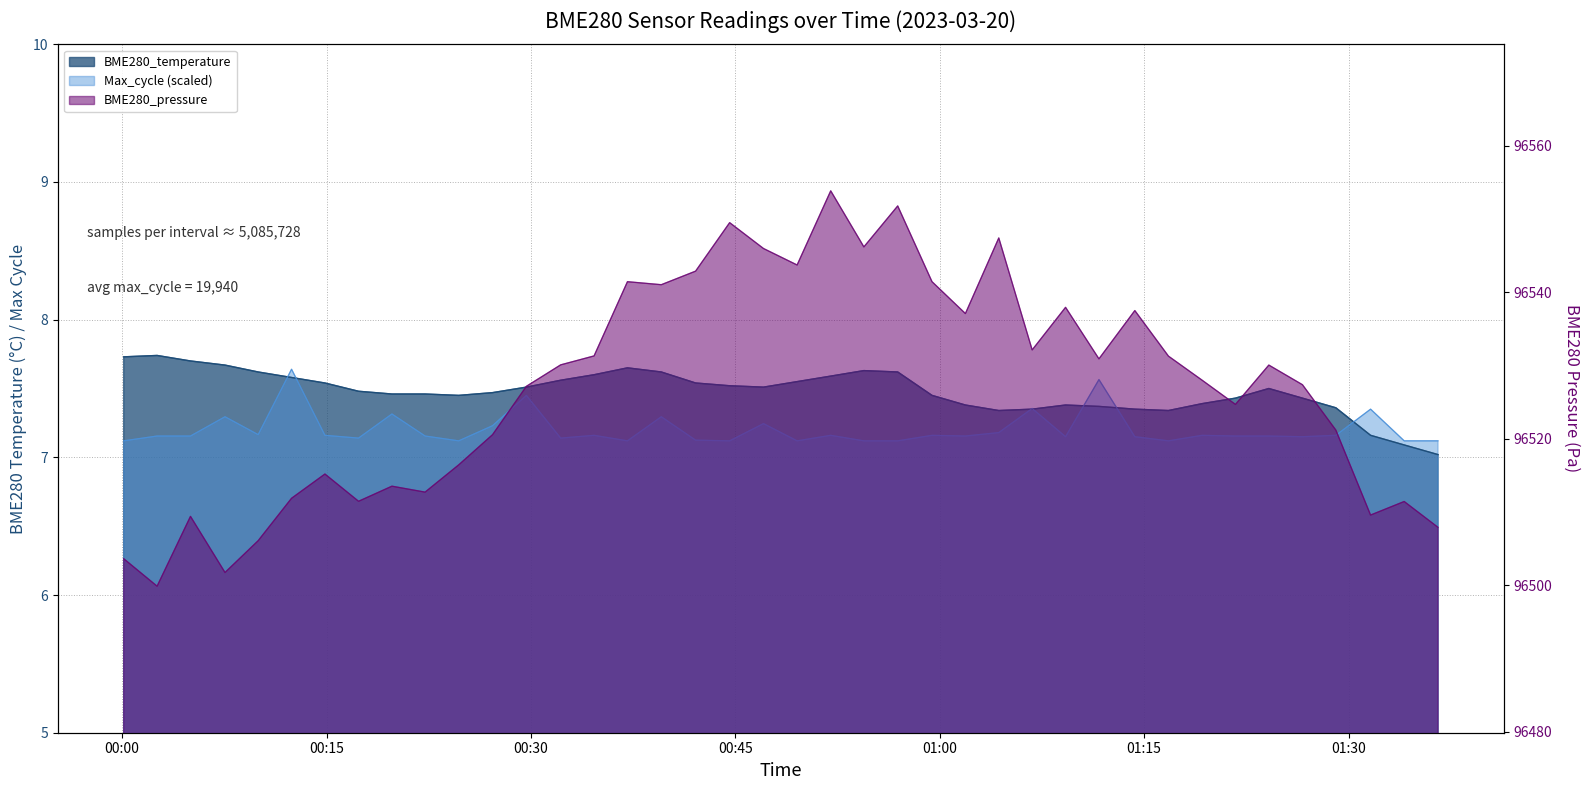

The value of Max_cycle at 2023/03/20 00:09:59 is 7.2. True or false?

True